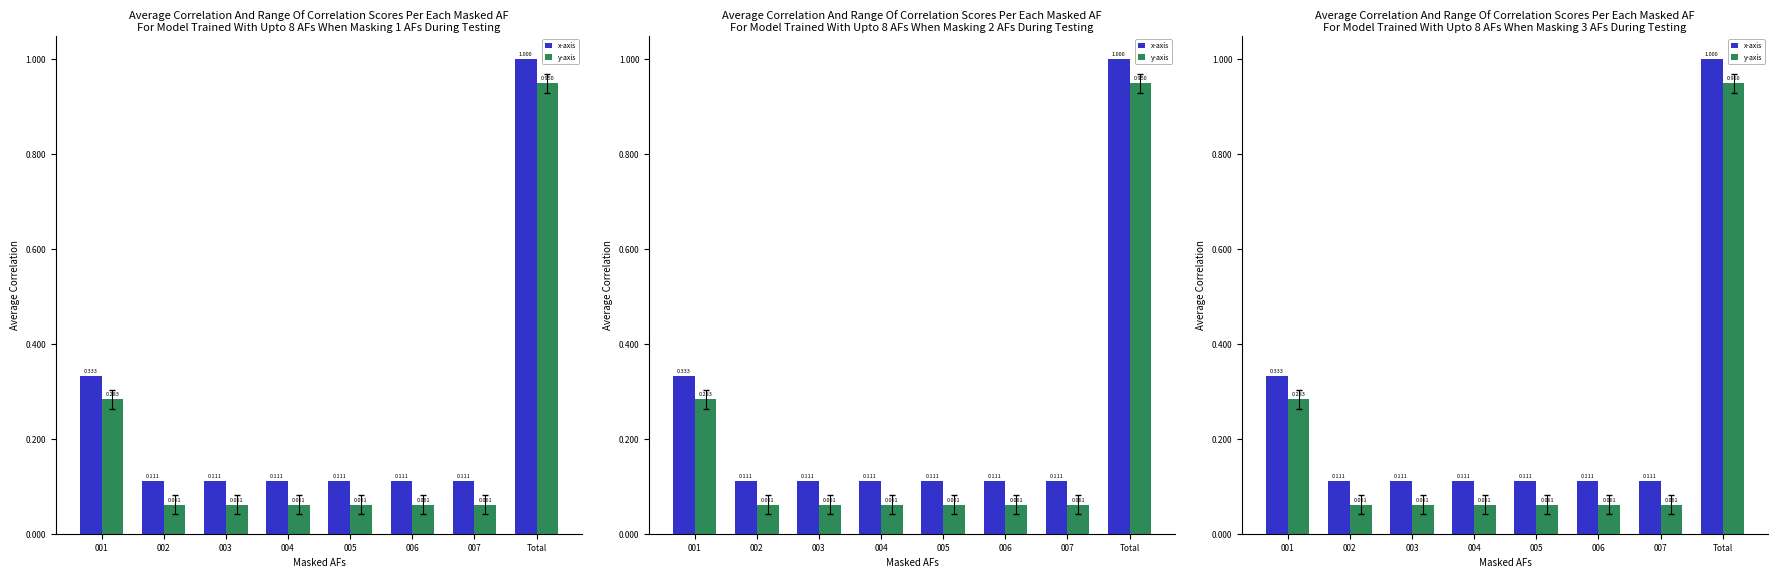

How many groups of bars are there?

8